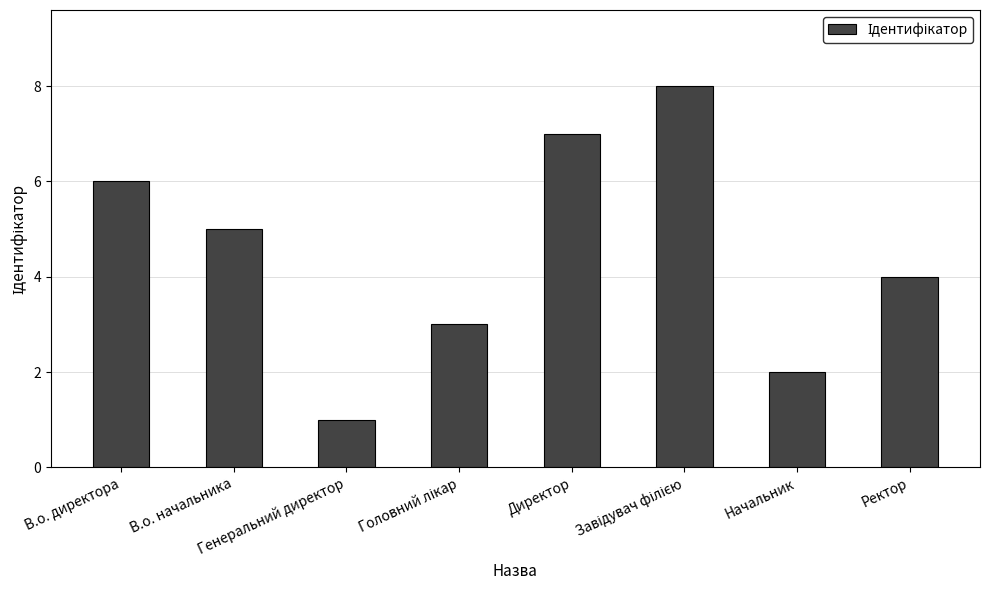

At which label does the data first exceed 5?

В.о. директора